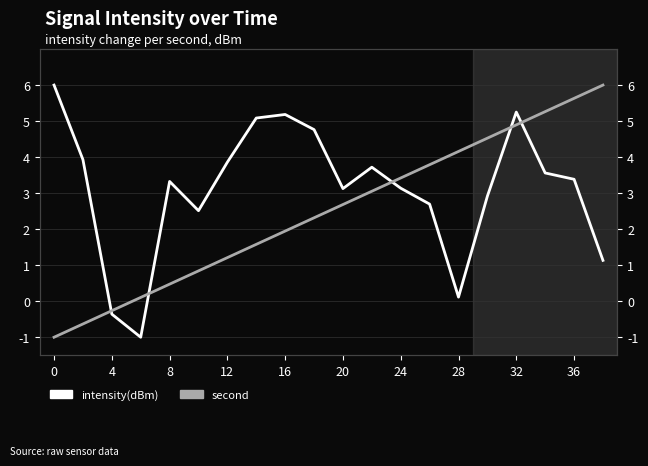

What is the greatest value displayed?

6.0